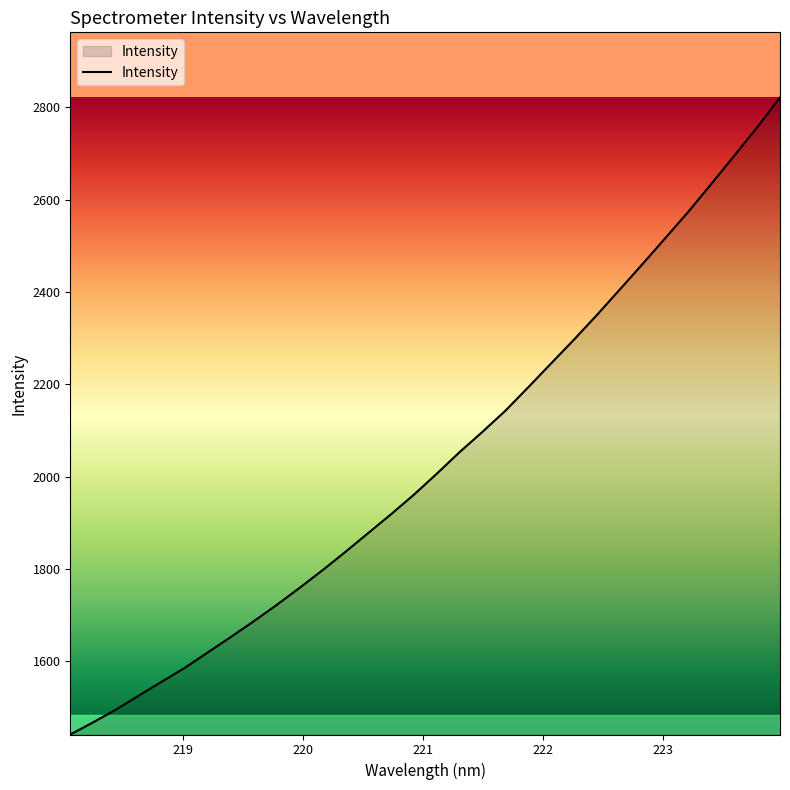

What is the difference between the maximum and minimum values?

1379.7